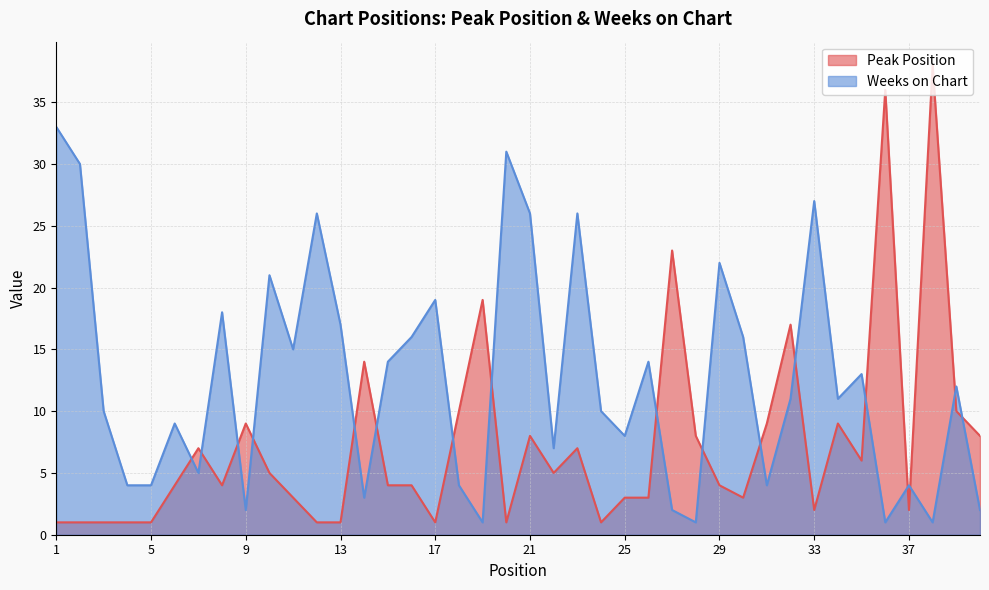

What are all the series names shown in the legend?

Peak Position, Weeks on Chart